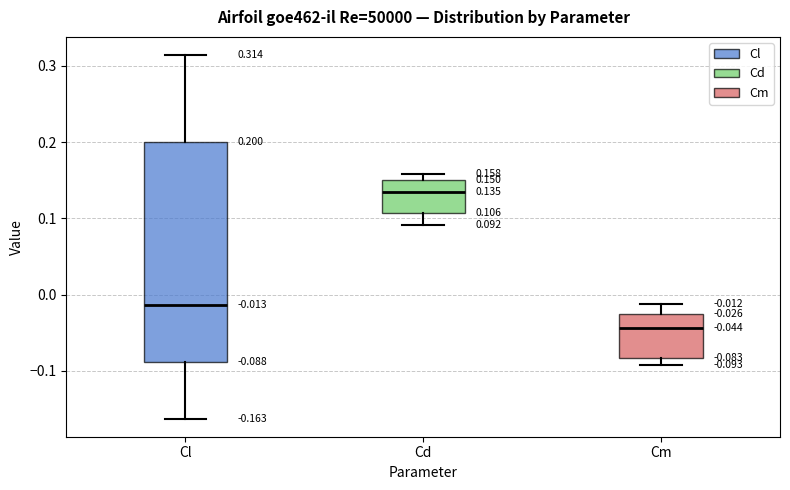

Which box is the tallest, from its lower edge to its upper edge?

Cl